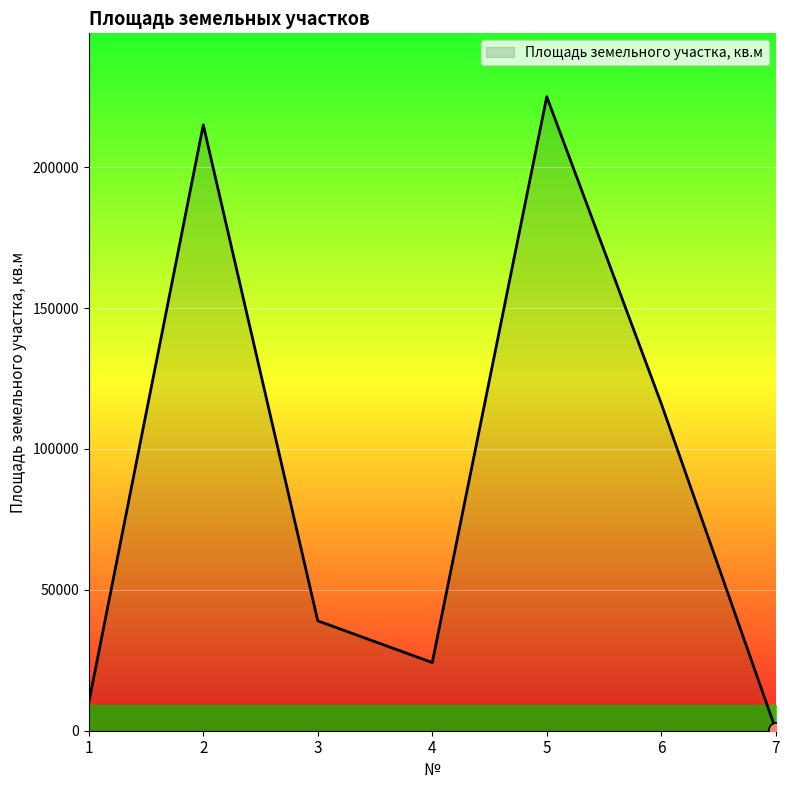

What is the ratio of the value at 3 to the value at 1?

3.9